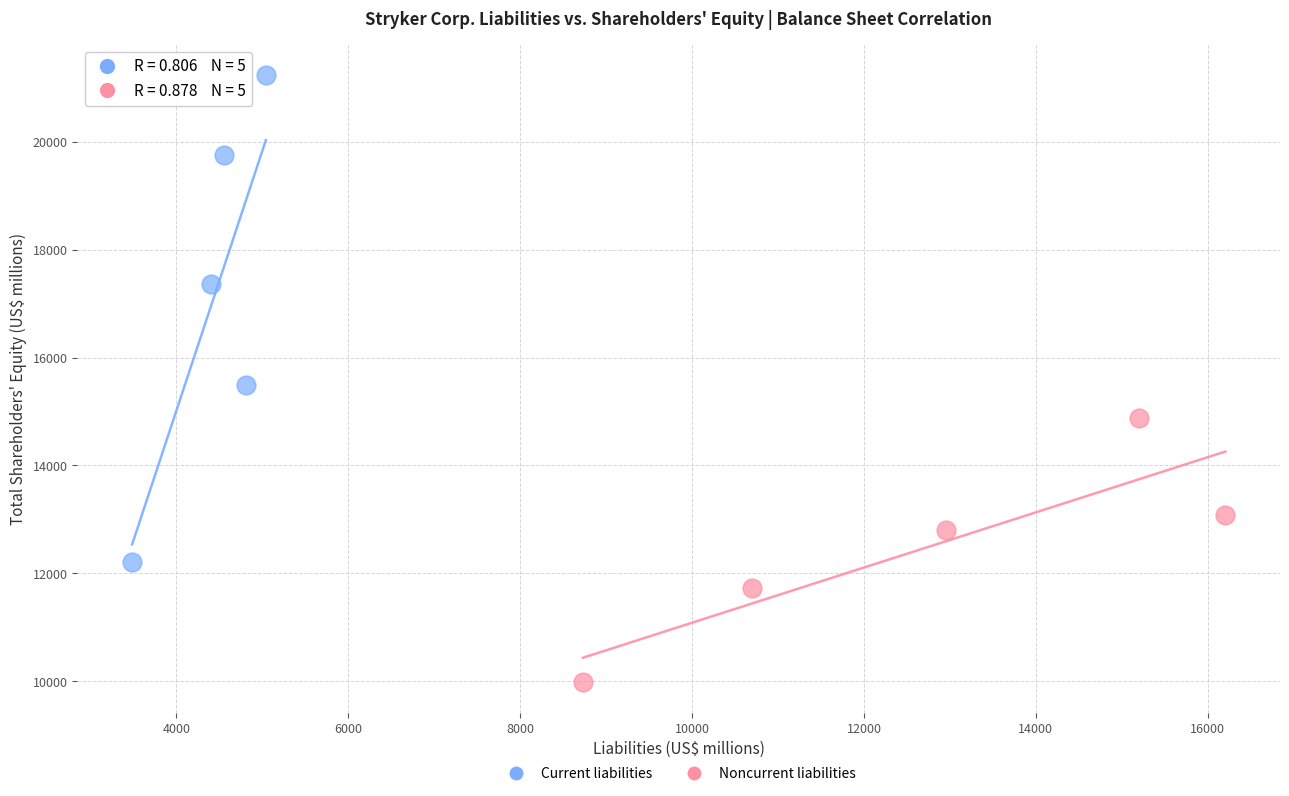

Which series contains the lowest Y value?

Noncurrent liabilities